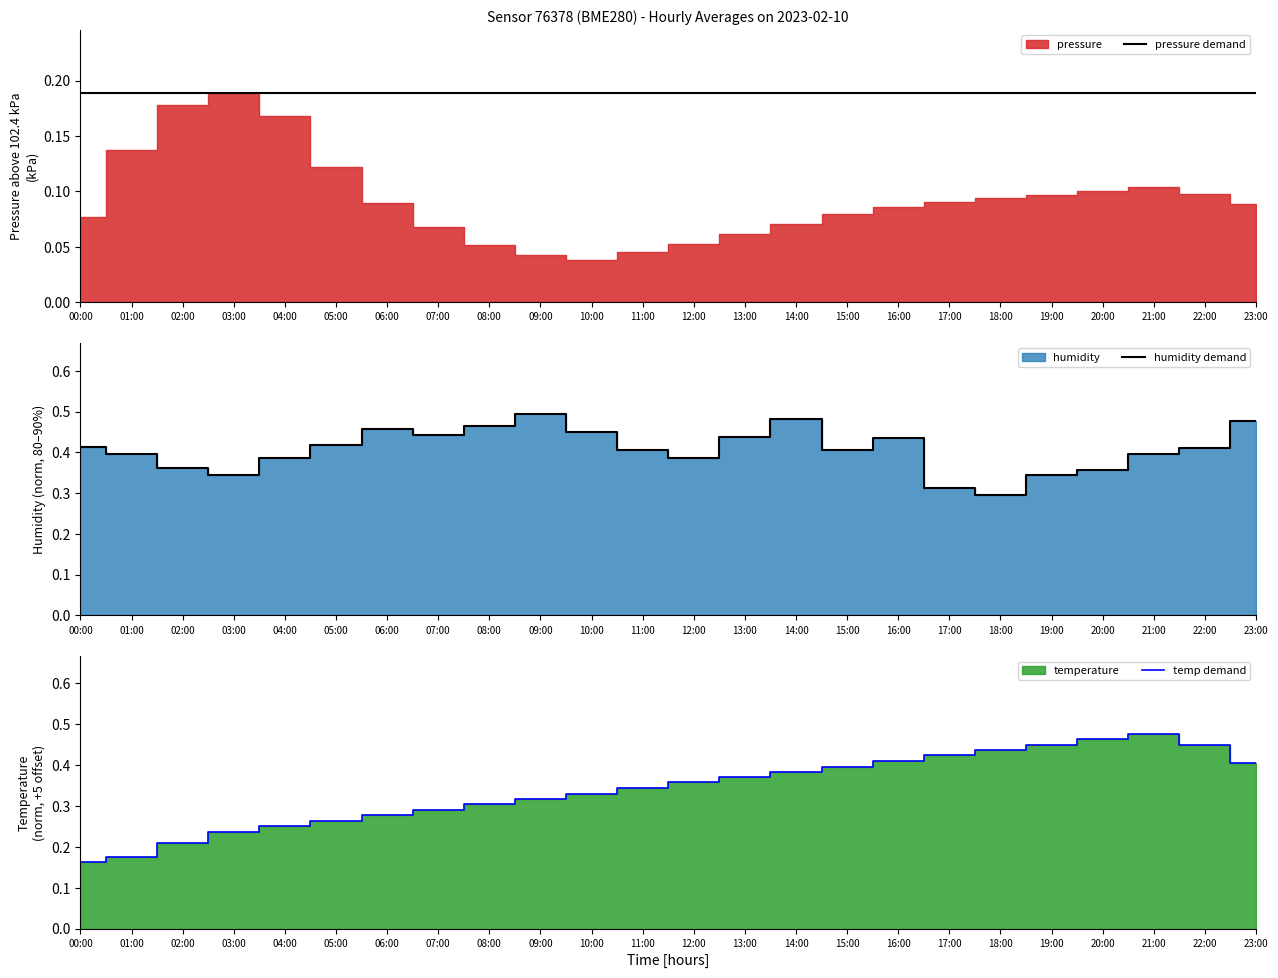

The humidity demand series shows 0.5 at 09:00. True or false?

True